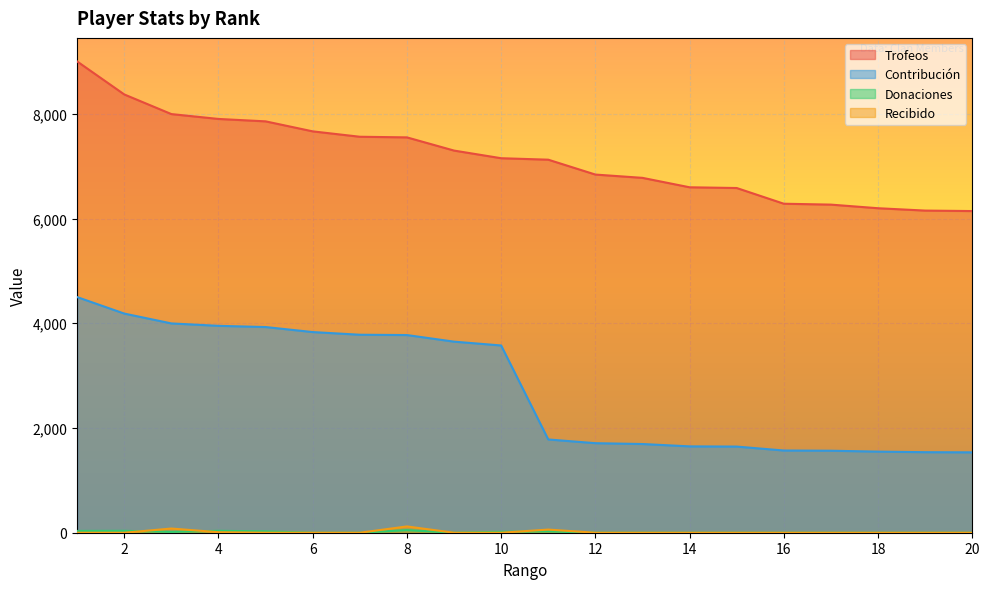

How many lines are shown in the chart?

4